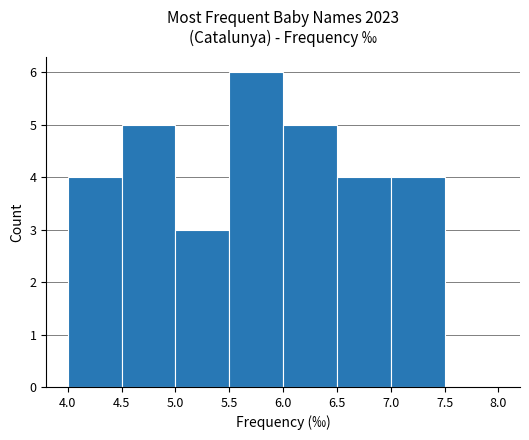

Reading left to right, list every bar in this chart as the range it spans on the x-axis followed by its height. The values are not printed on the chart, so give them approximately, as read against the axis.

4.0 to 4.5: 4
4.5 to 5.0: 5
5.0 to 5.5: 3
5.5 to 6.0: 6
6.0 to 6.5: 5
6.5 to 7.0: 4
7.0 to 7.5: 4
7.5 to 8.0: 0